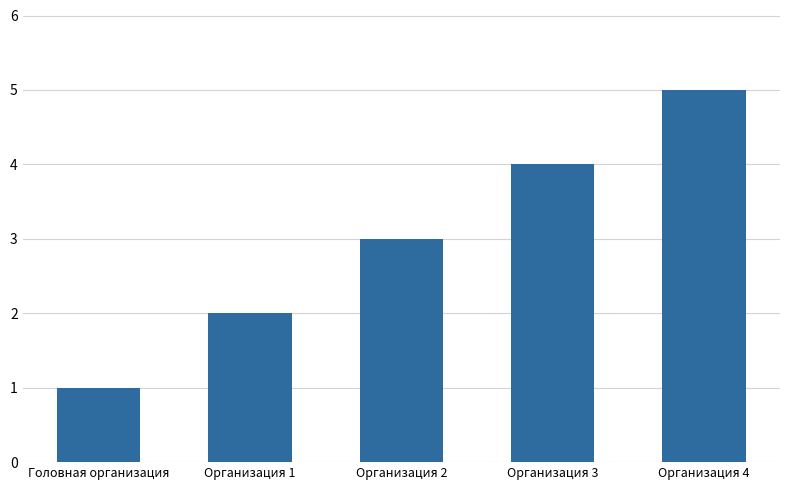

Reading left to right, transcribe all the data shown in this chart.

Головная организация=1	Организация 1=2	Организация 2=3	Организация 3=4	Организация 4=5